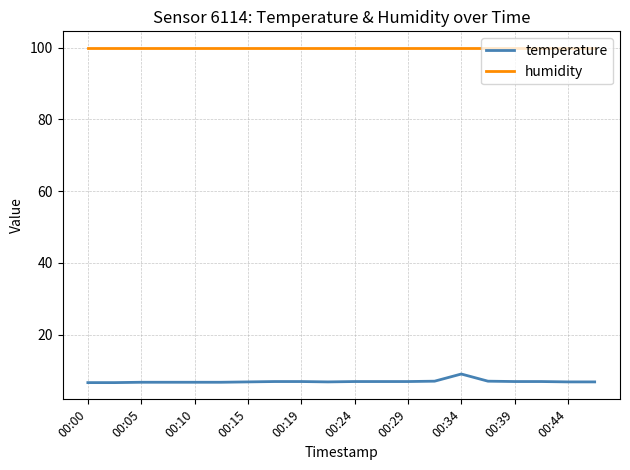

Which series has the widest spread of values?

temperature